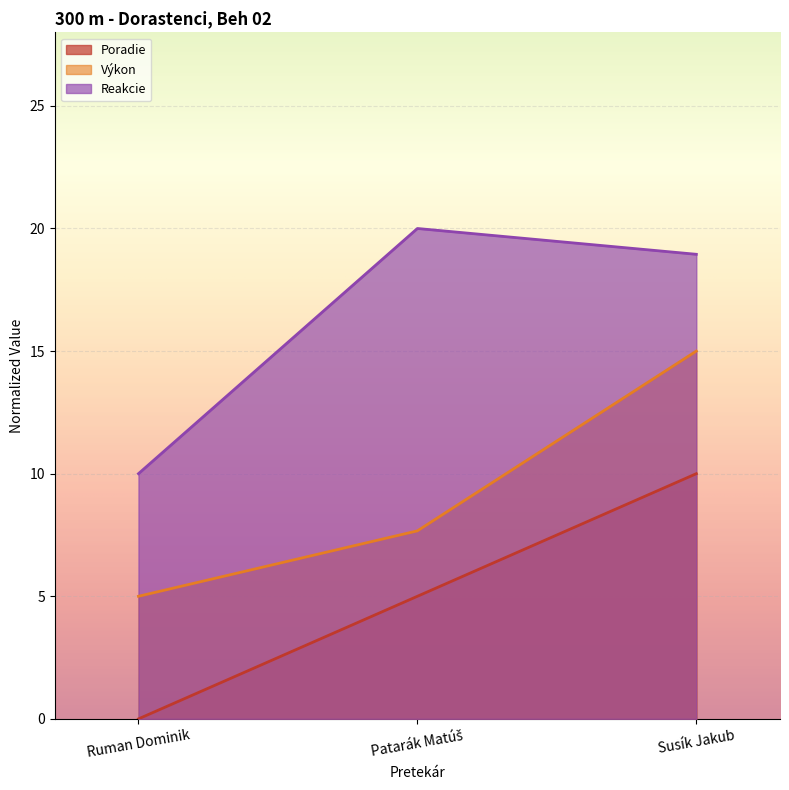

Count the number of data series in this chart.

3